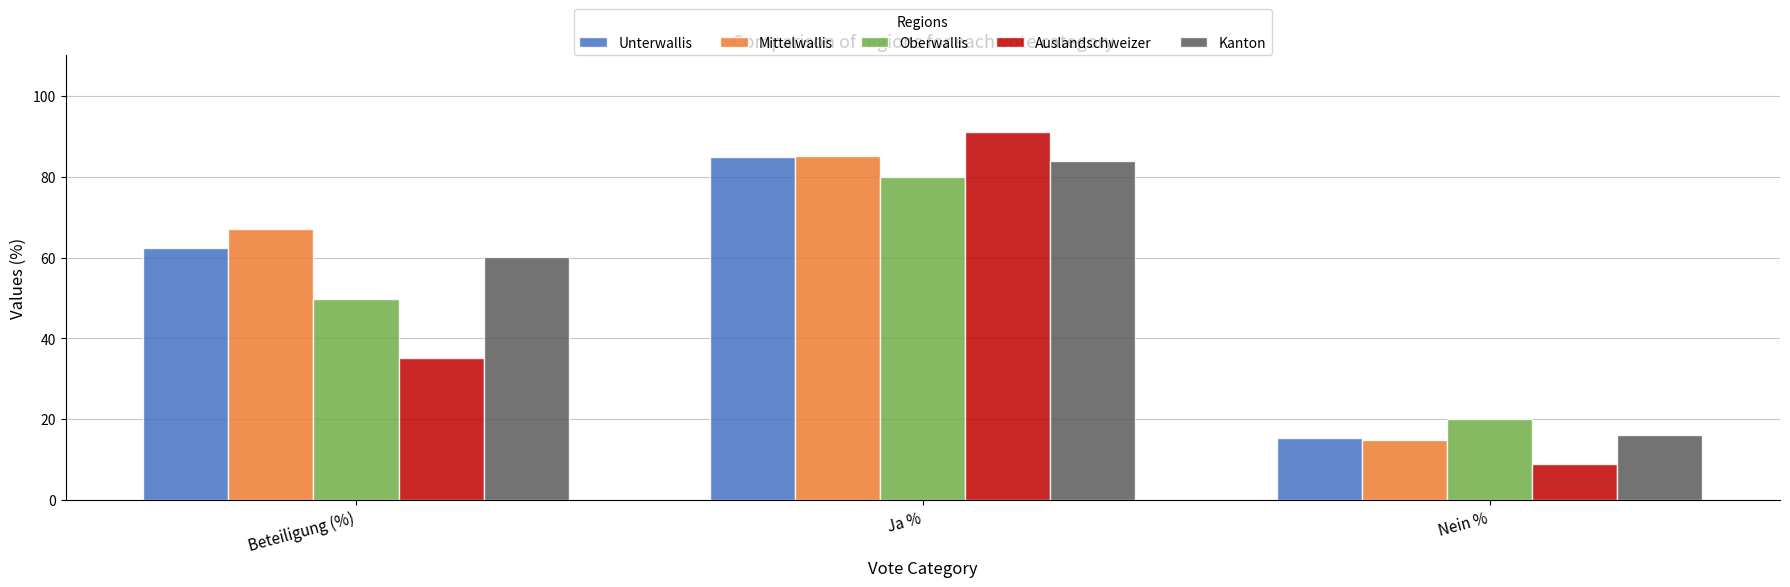

At which label does Kanton reach its peak?

Ja %